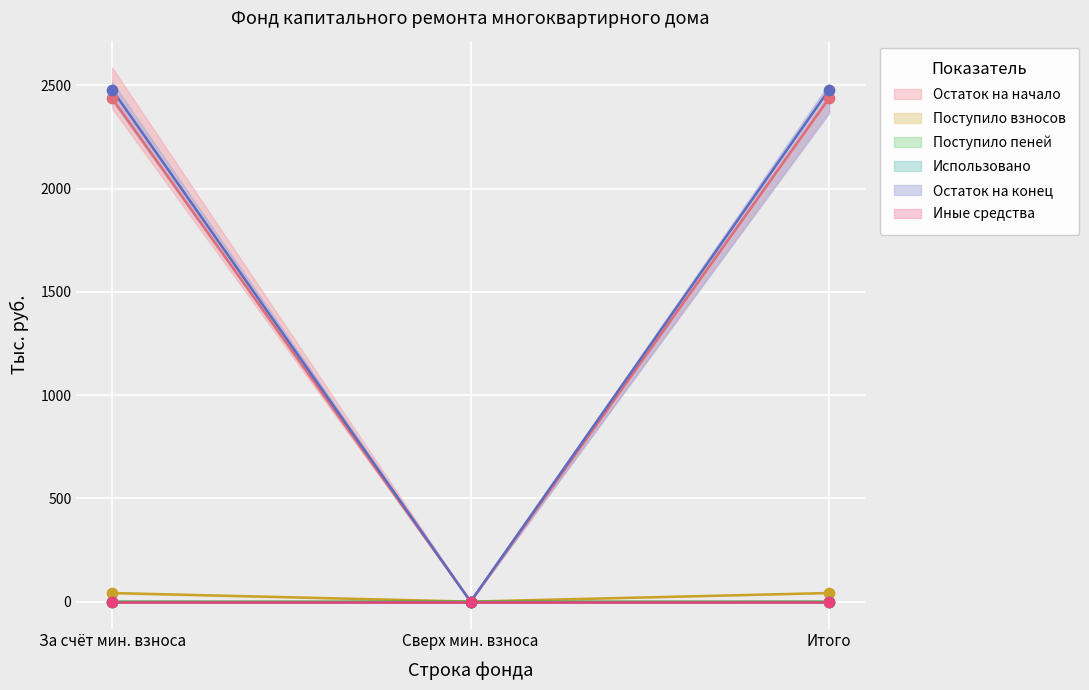

Which series contains the highest Y value?

Остаток на конец